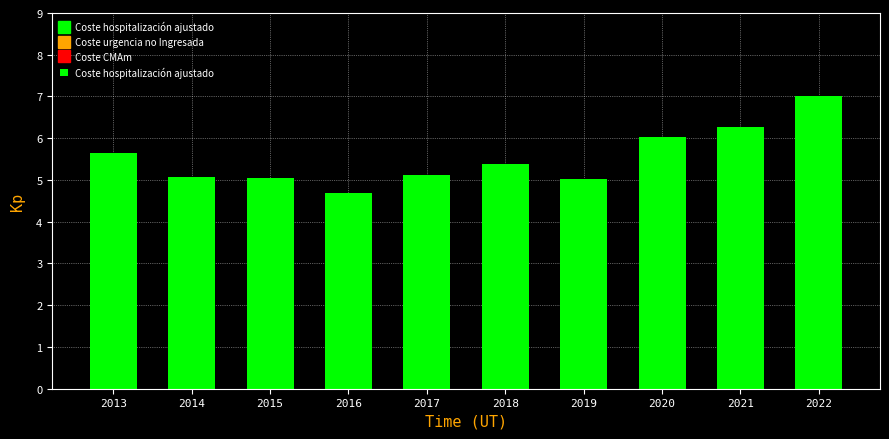

Where does the data first go above 5?

2013